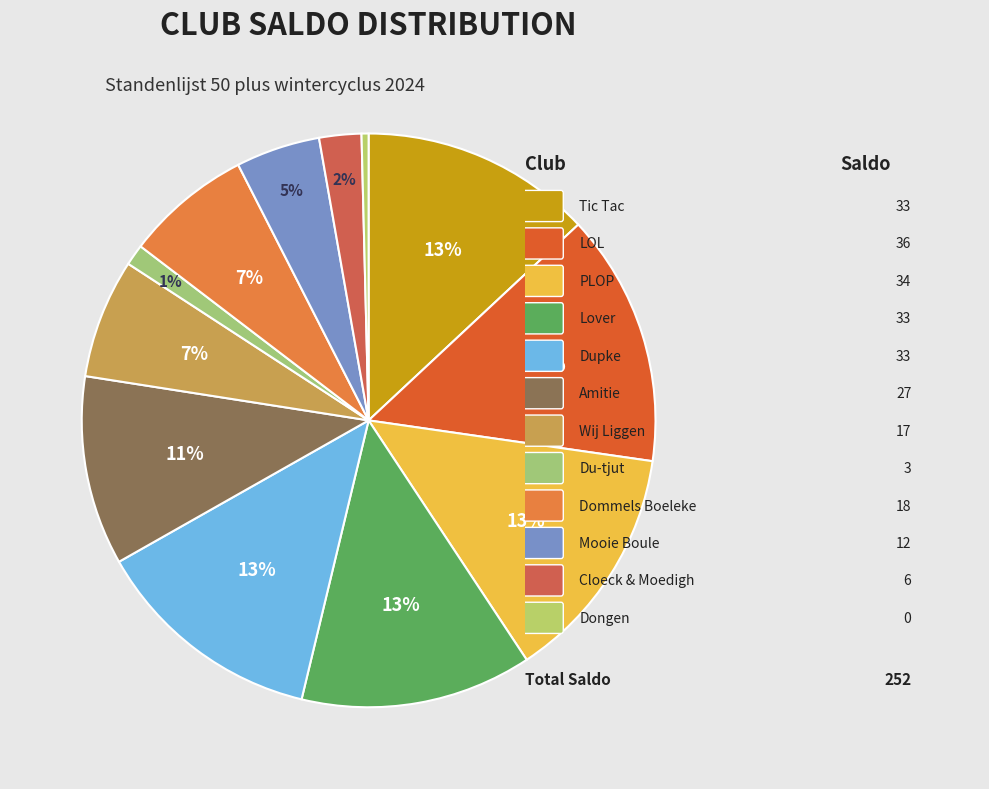

How many slices are in this pie chart?

12